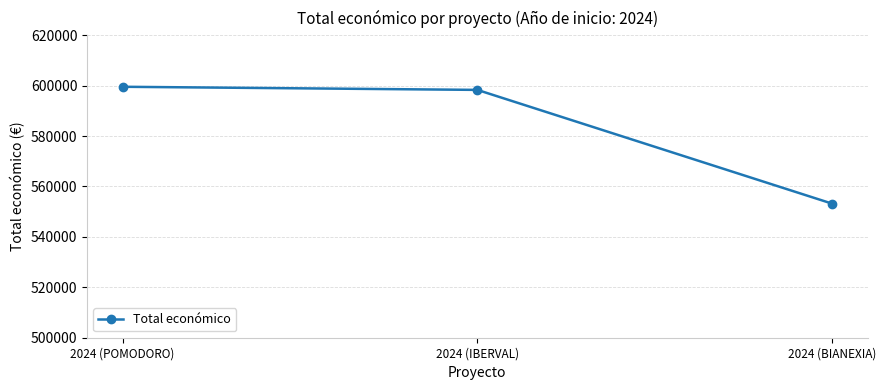

Reading right to left, what are all the values shown in this chart?

2024 (BIANEXIA)=553196	2024 (IBERVAL)=598303	2024 (POMODORO)=599540